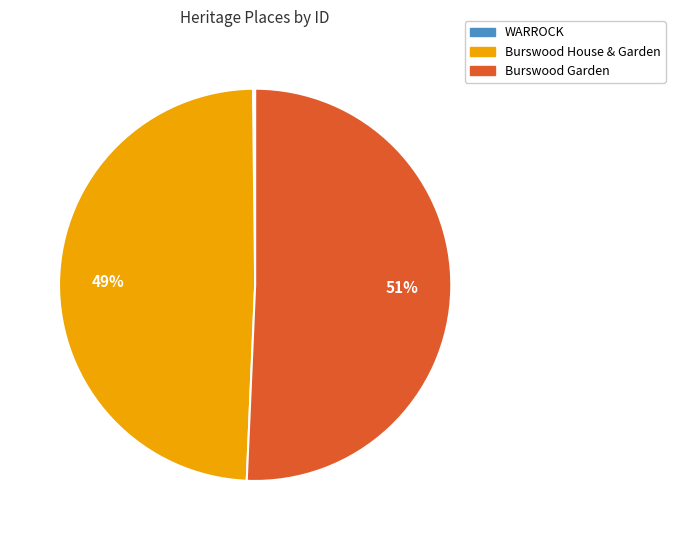

Is it true that Burswood Garden is 38% of the pie?

False